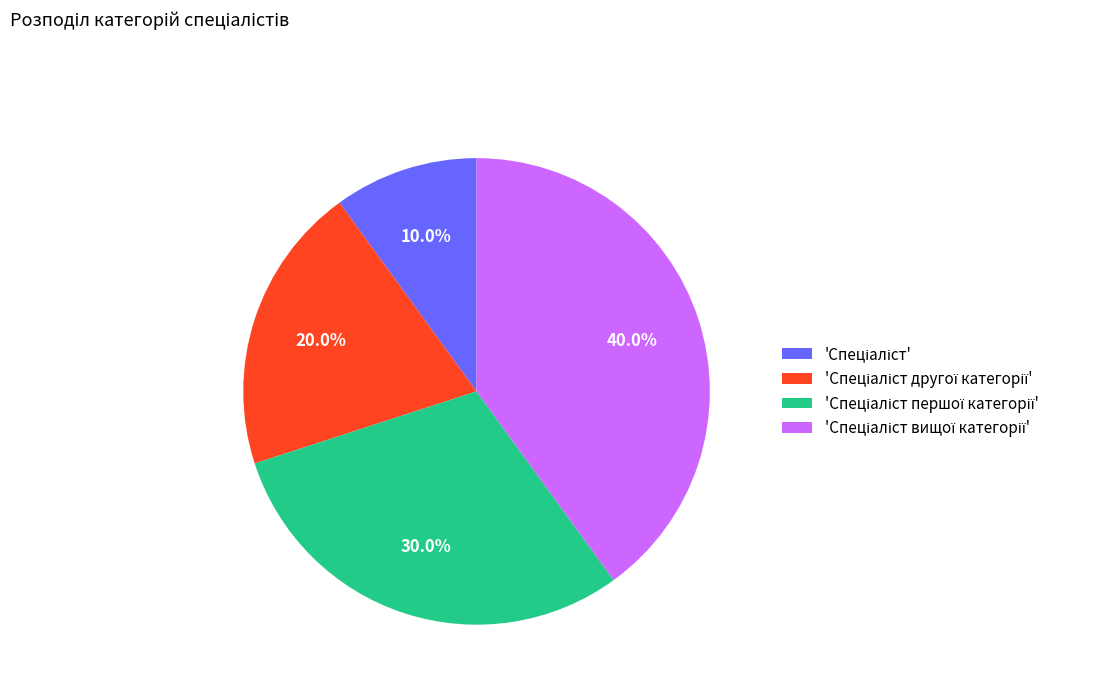

Is there any slice that represents more than half of the pie?

No